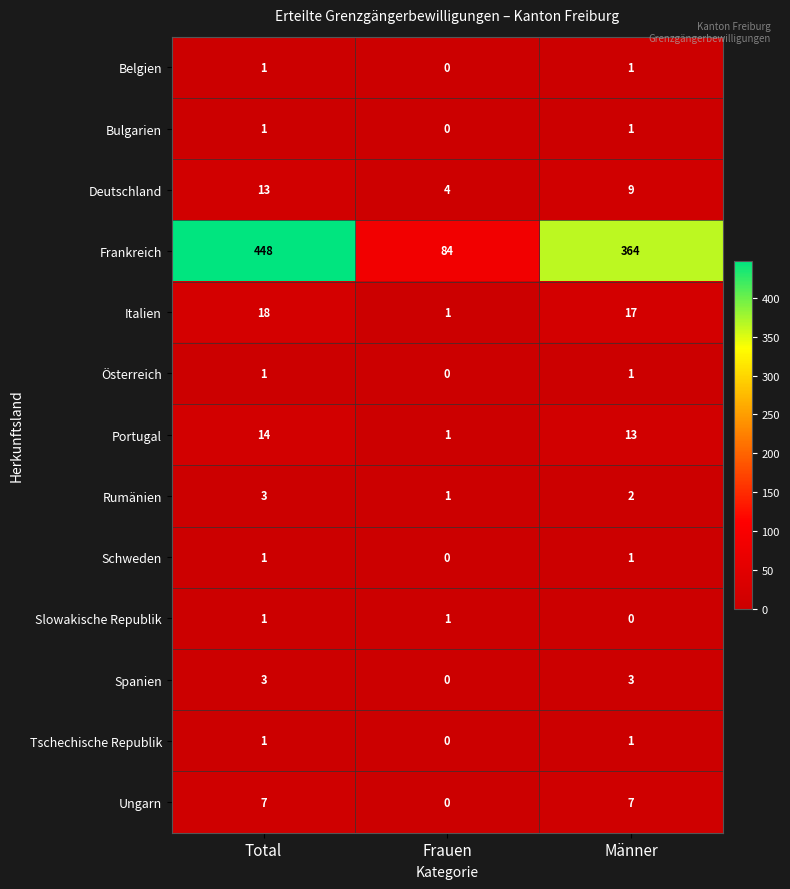

At which label does Spanien reach its minimum?

Frauen